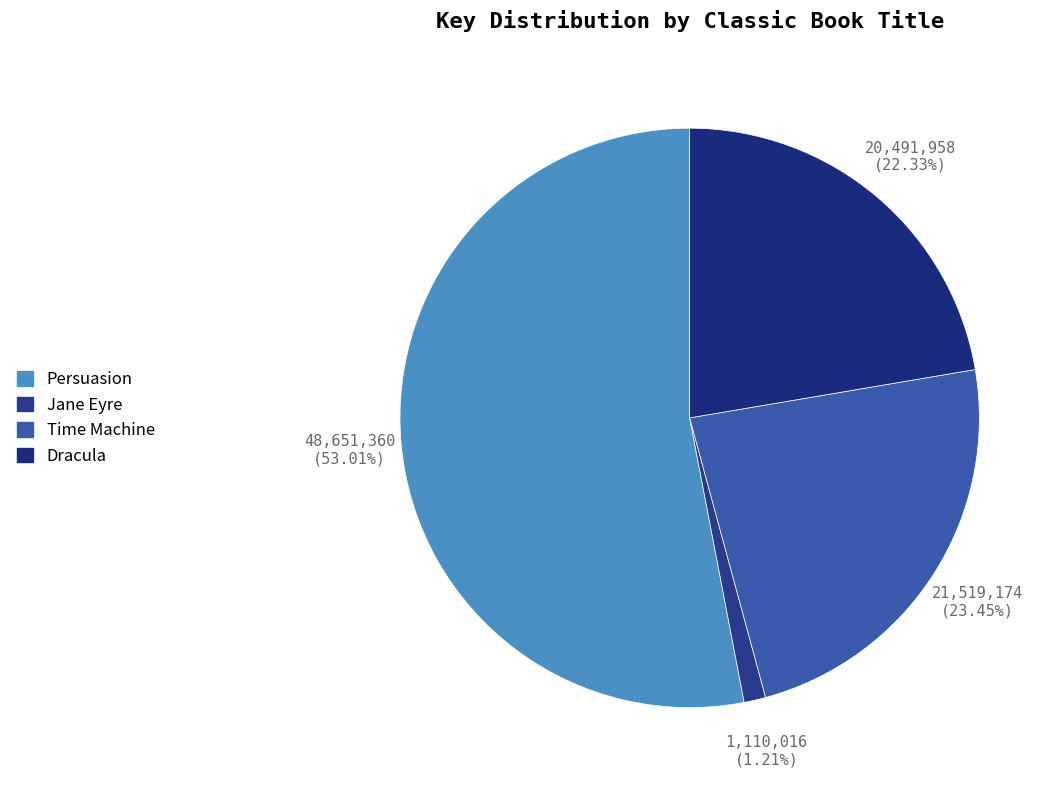

How many segments does this pie chart have?

4